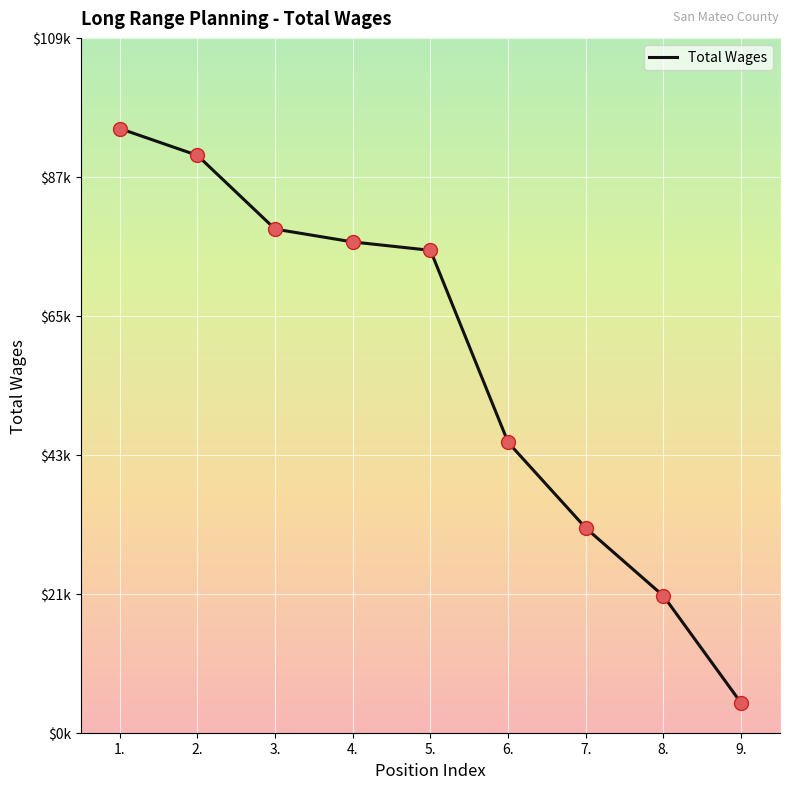

Between 7. and 8., which is larger?

7.